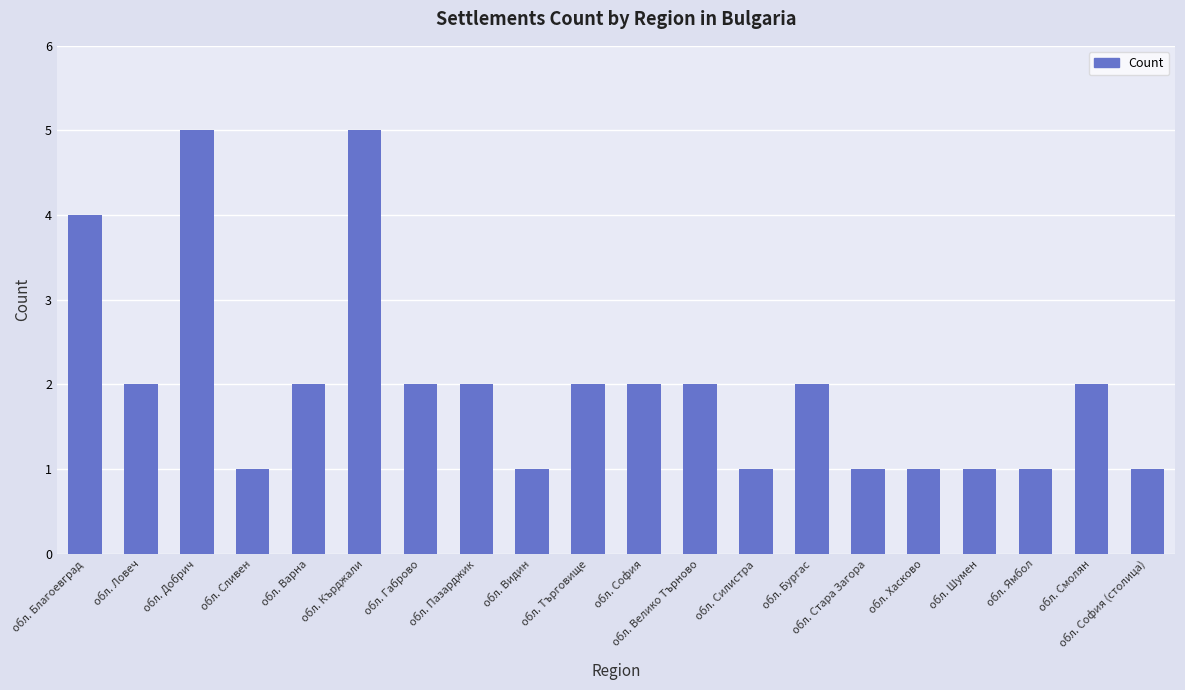

What is the change in value from обл. Благоевград to обл. Смолян?

-2